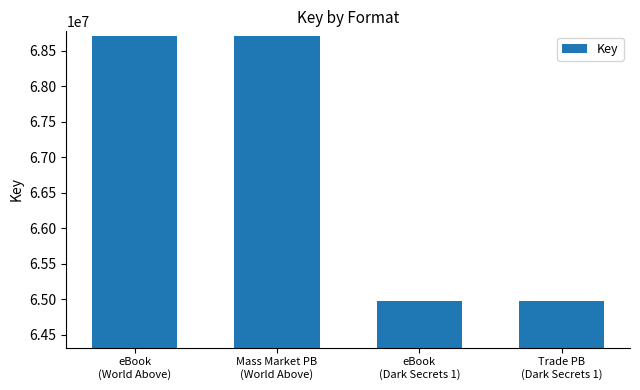

The chart shows a value of 33503870 at eBook
(Dark Secrets 1). True or false?

False